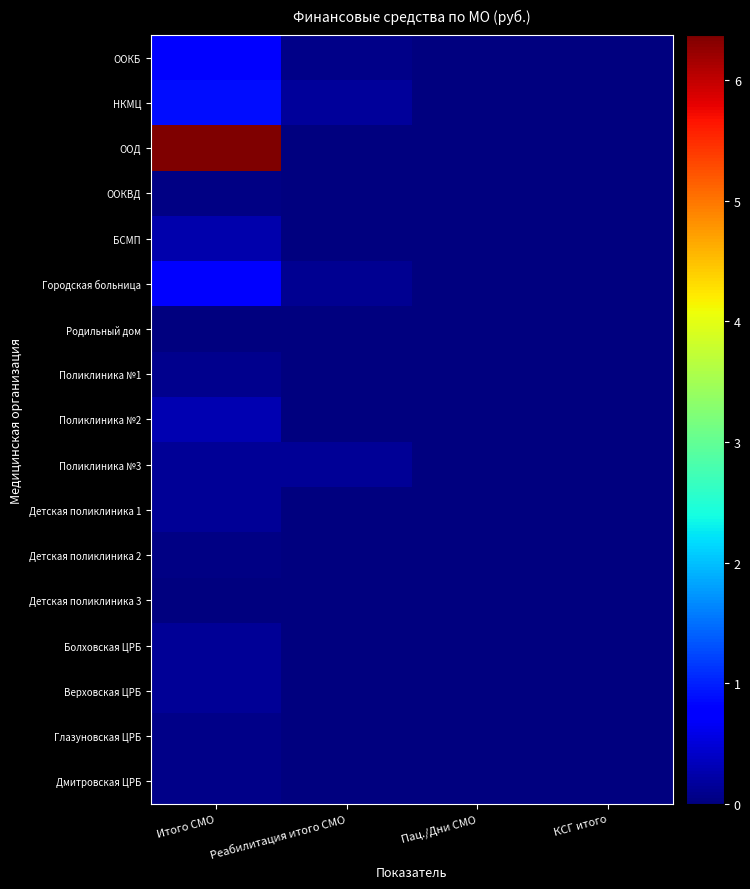

List the series in order of their peak value, highest first.

ООД, НКМЦ, Городская больница, ООКБ, Поликлиника №2, БСМП, Болховская ЦРБ, Поликлиника №3, Верховская ЦРБ, Детская поликлиника 1, Поликлиника №1, Глазуновская ЦРБ, Дмитровская ЦРБ, Детская поликлиника 2, ООКВД, Детская поликлиника 3, Родильный дом